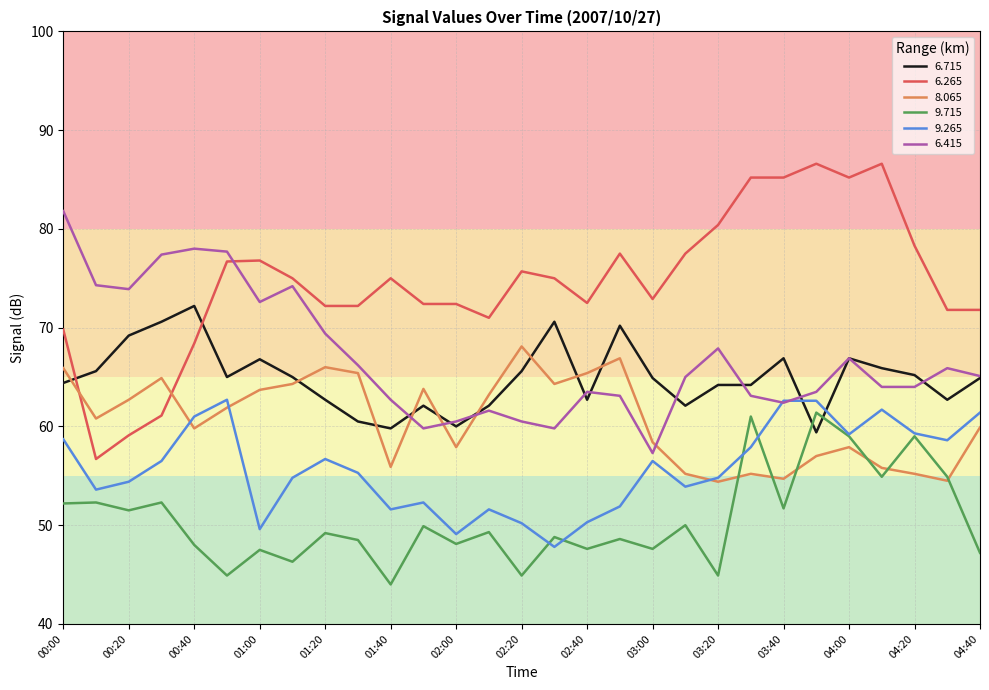

Which series ends up on top after the final intersection of 6.715 and 6.265?

6.265